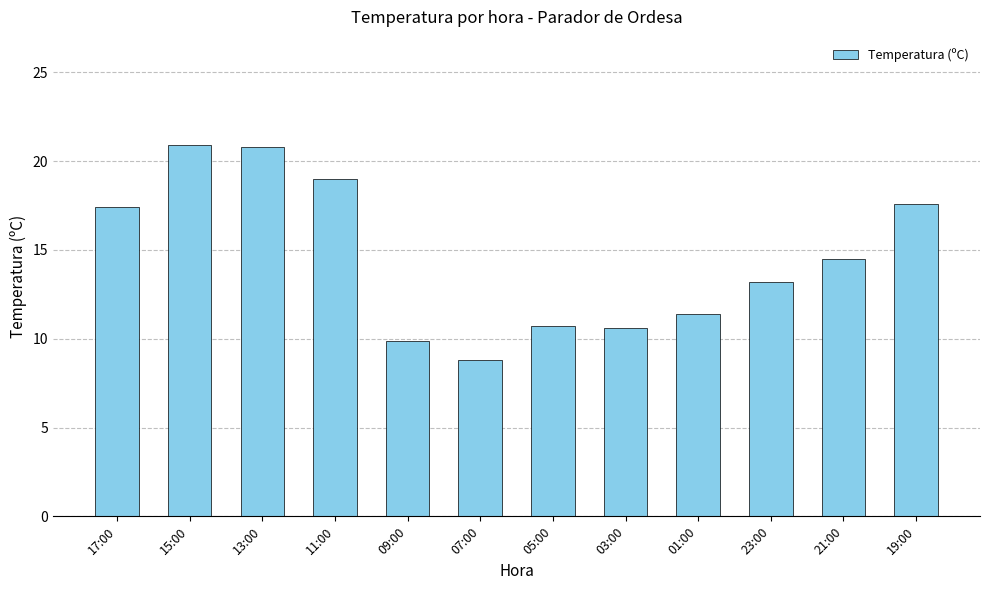

What is the label of the 5th bar from the left?

09:00